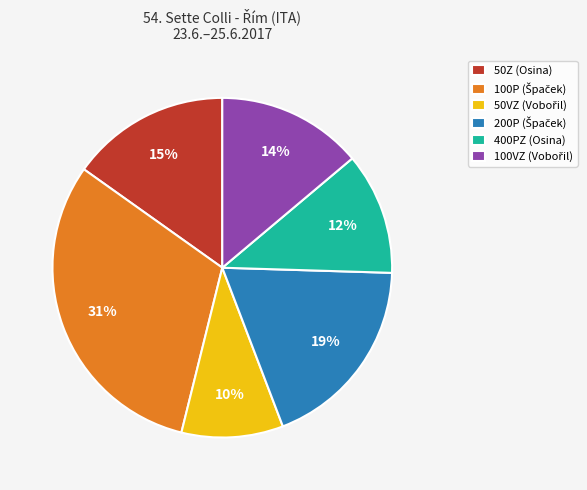

Combined, do 50Z (Osina) and 400PZ (Osina) account for over 50%?

No